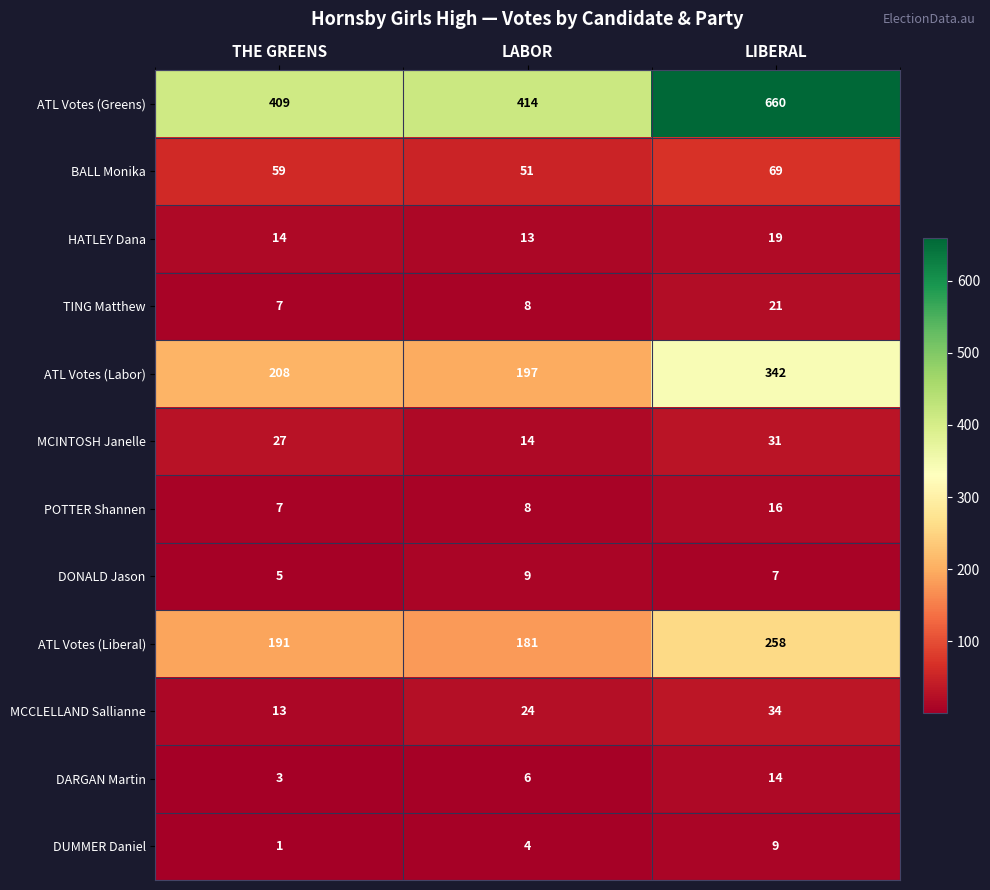

Which category has the lowest value across all series?

THE GREENS